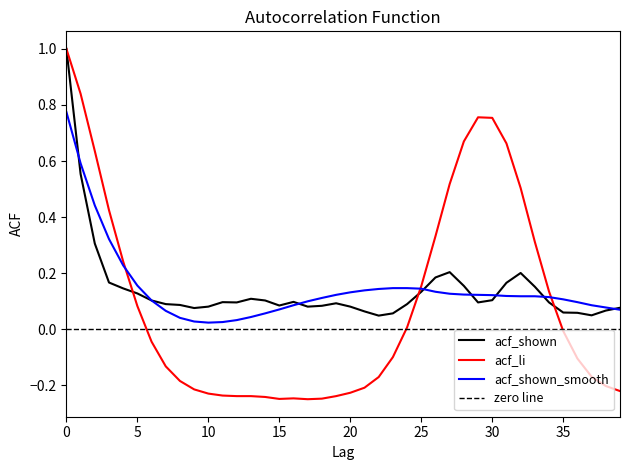

True or false: acf_shown_smooth has more than 0 points higher than both neighbors.

False